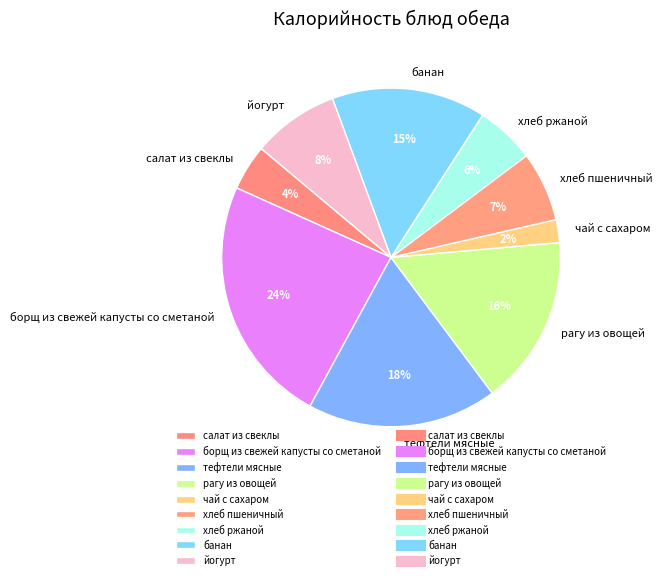

Is the sum of салат из свеклы and тефтели мясные greater than half?

No